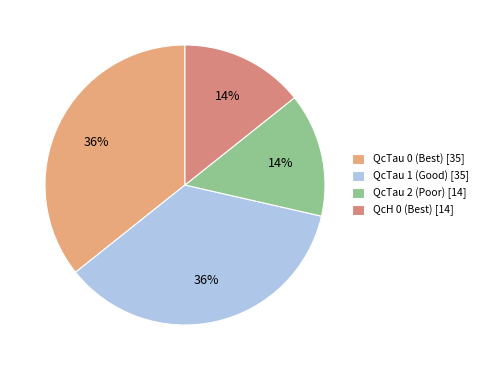

Count the number of slices in the pie.

4